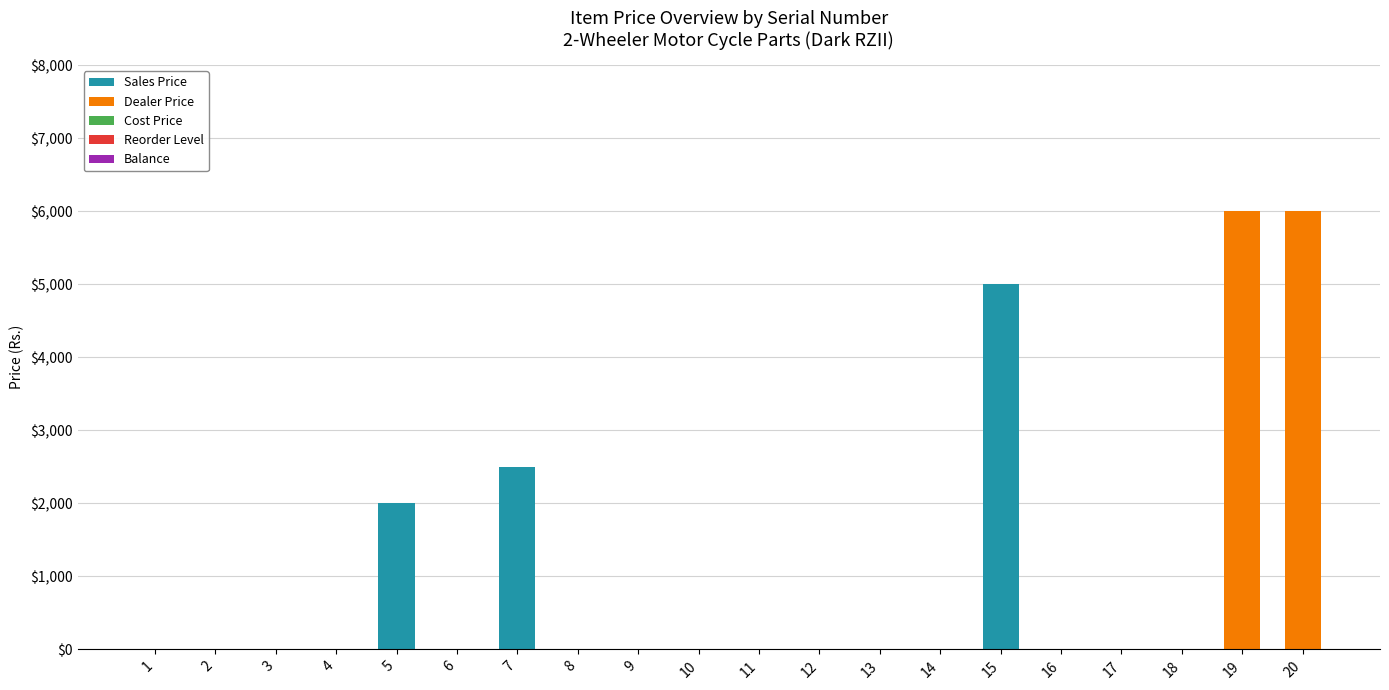

The value of Sales Price at 20 is 0. True or false?

True